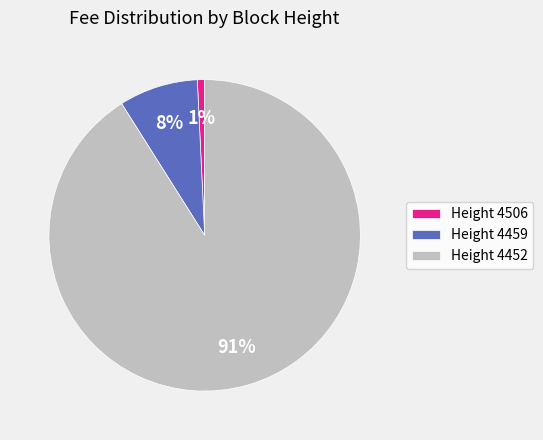

Count the number of slices in the pie.

3